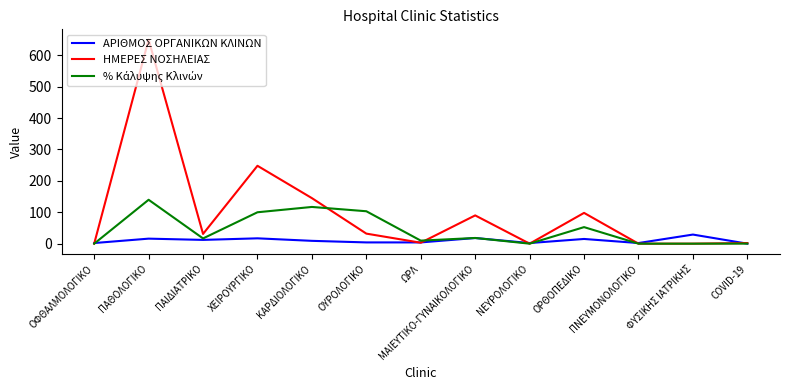

What is the sum of all ΗΜΕΡΕΣ ΝΟΣΗΛΕΙΑΣ values?

1299.0